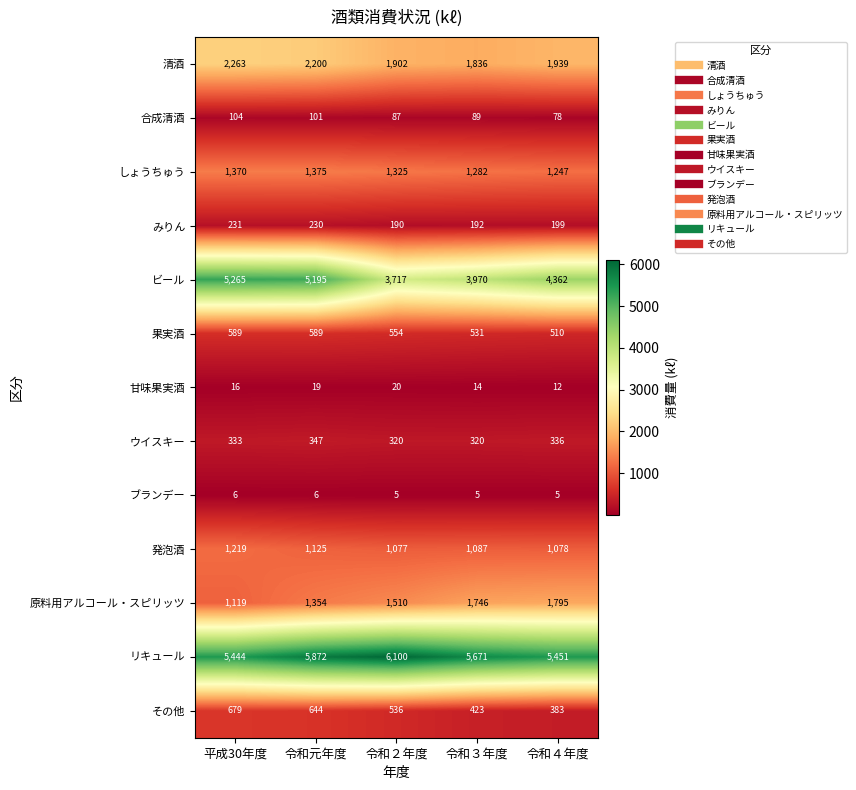

What is the total value across all series at 令和３年度?

17166